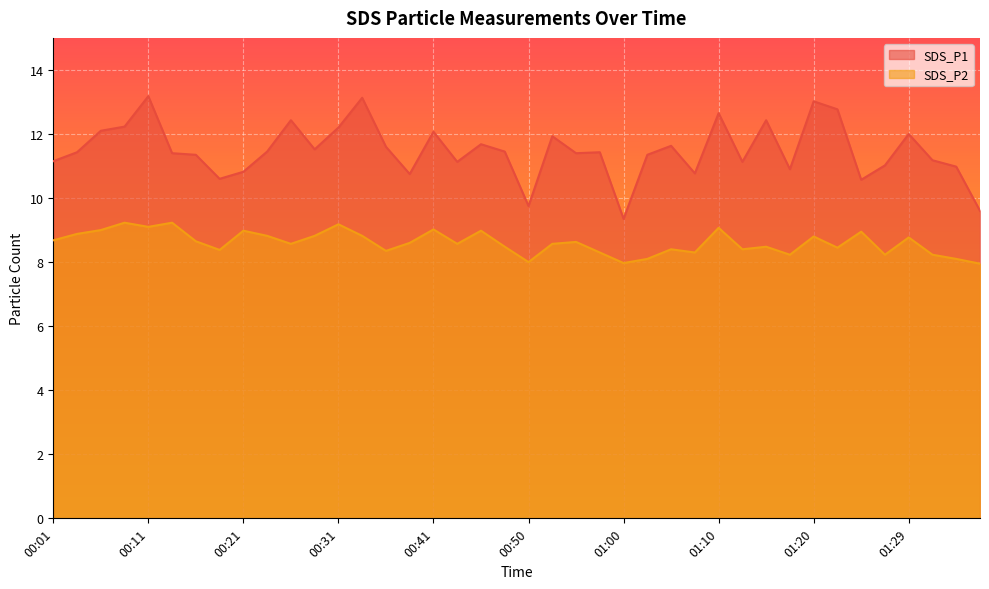

Which category has the highest value in the SDS_P1 series?

00:11